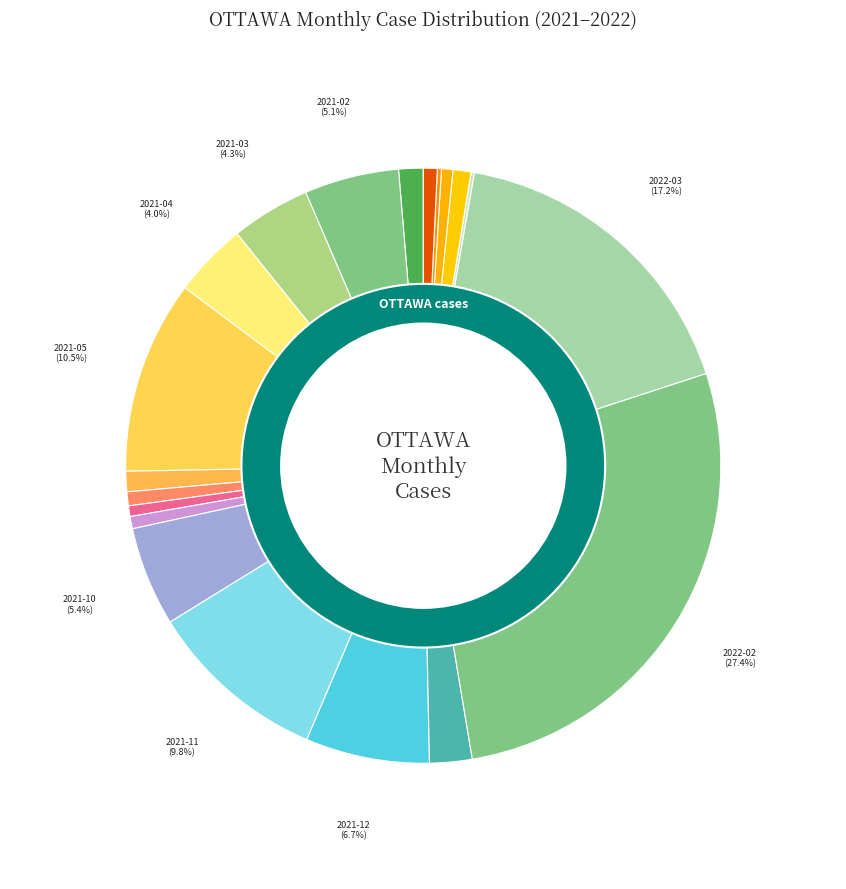

Rank the categories by value from lowest to highest.

2022-04, 2022-07, 2021-08, 2022-06, 2021-09, 2021-07, 2022-08, 2022-05, 2021-06, 2021-01, 2022-01, 2021-04, 2021-03, 2021-02, 2021-10, 2021-12, 2021-11, 2021-05, 2022-03, 2022-02